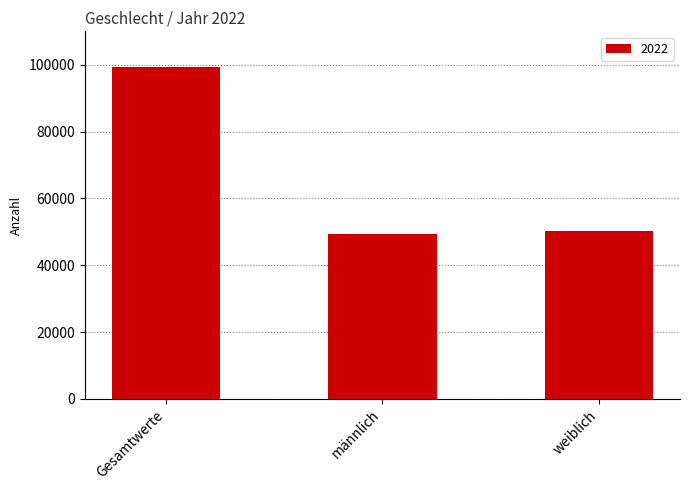

How many values are below 50114?

1